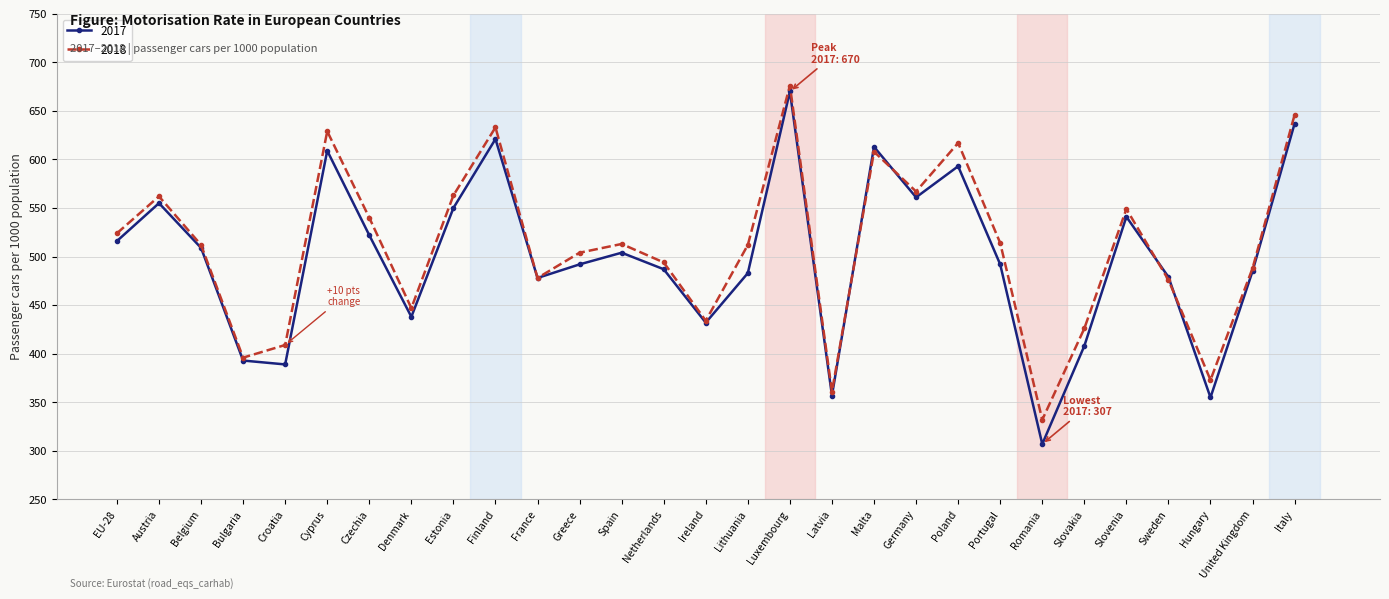

What value does the 2018 series have at Luxembourg?

676